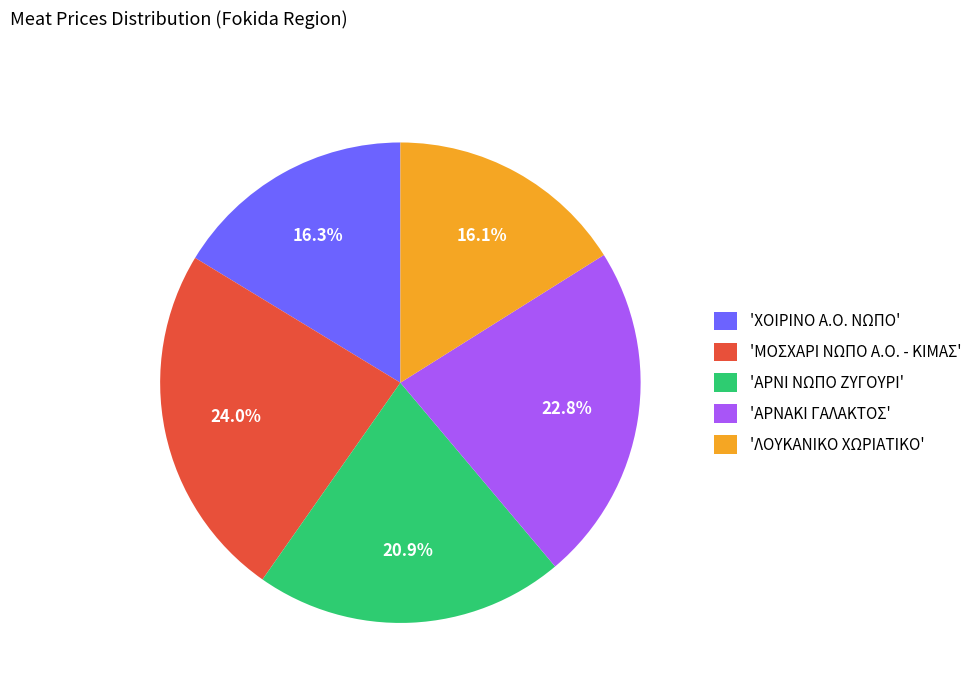

To the nearest percent, what is the difference between the largest and smallest slice percentages?

8%